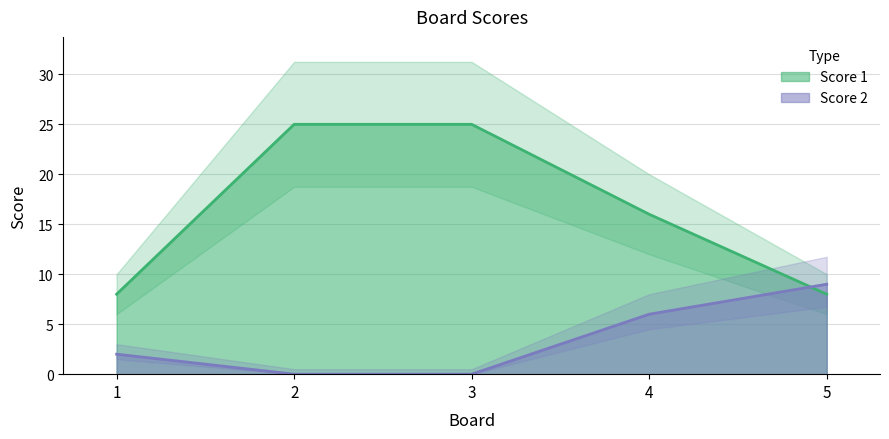

After their last crossing, which series has the higher values: Score 2 or Score 1?

Score 2